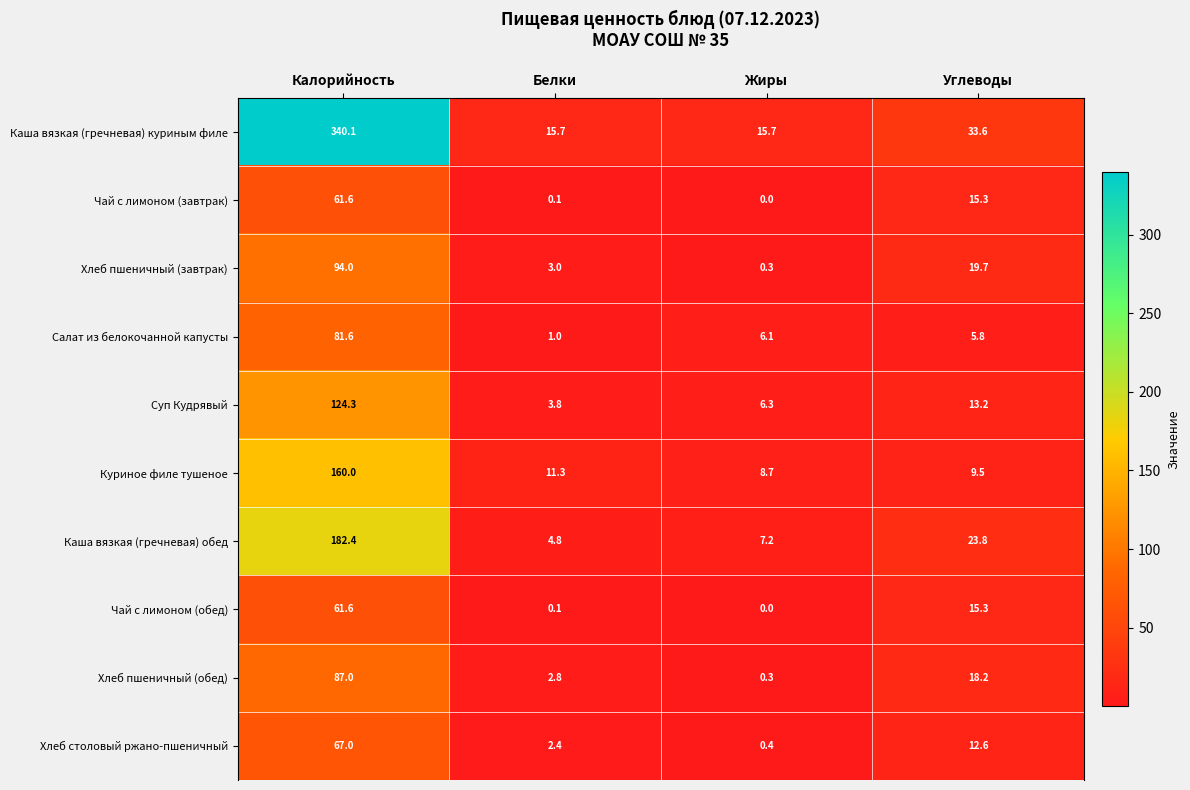

List the labels in order of Чай с лимоном (завтрак) value, largest first.

Калорийность, Углеводы, Белки, Жиры